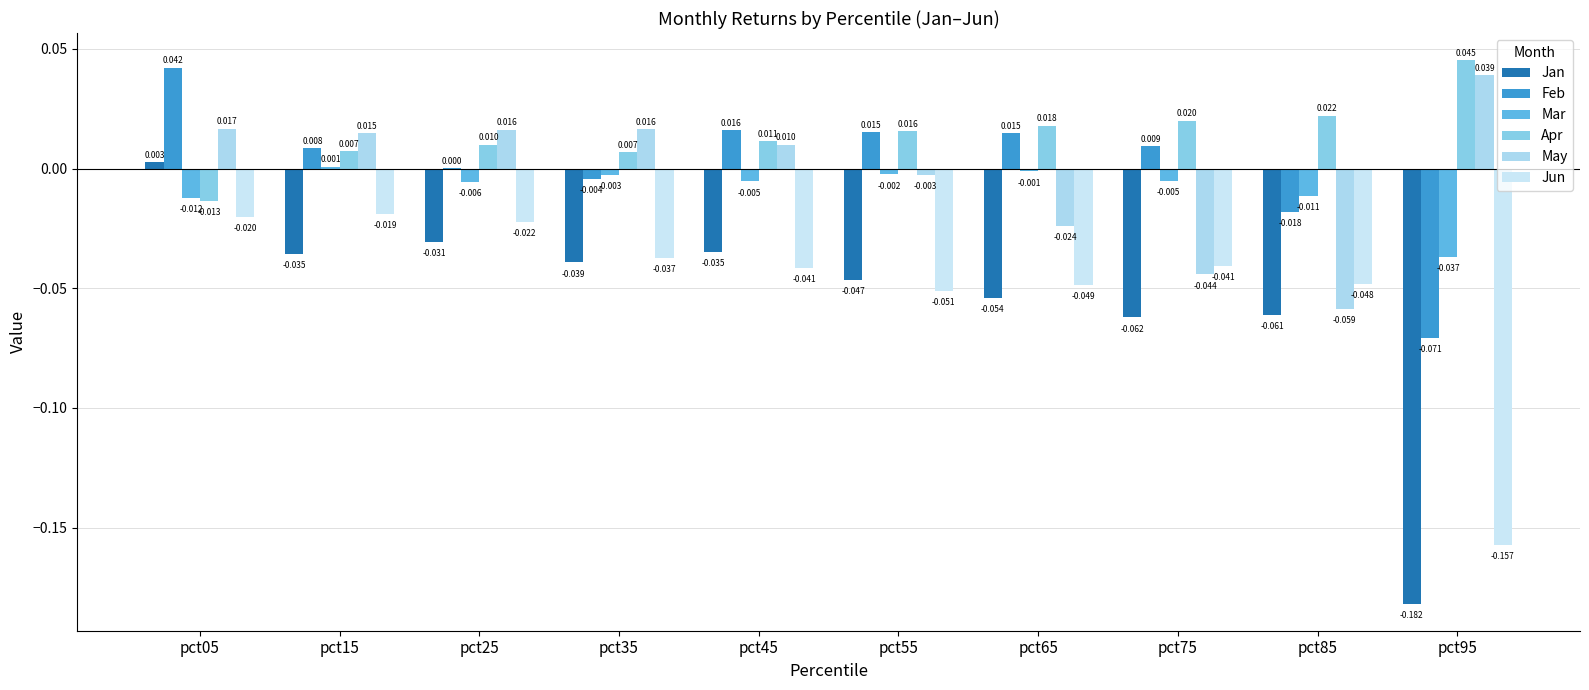

What is the difference between the maximum and minimum values in the Feb series?

0.1